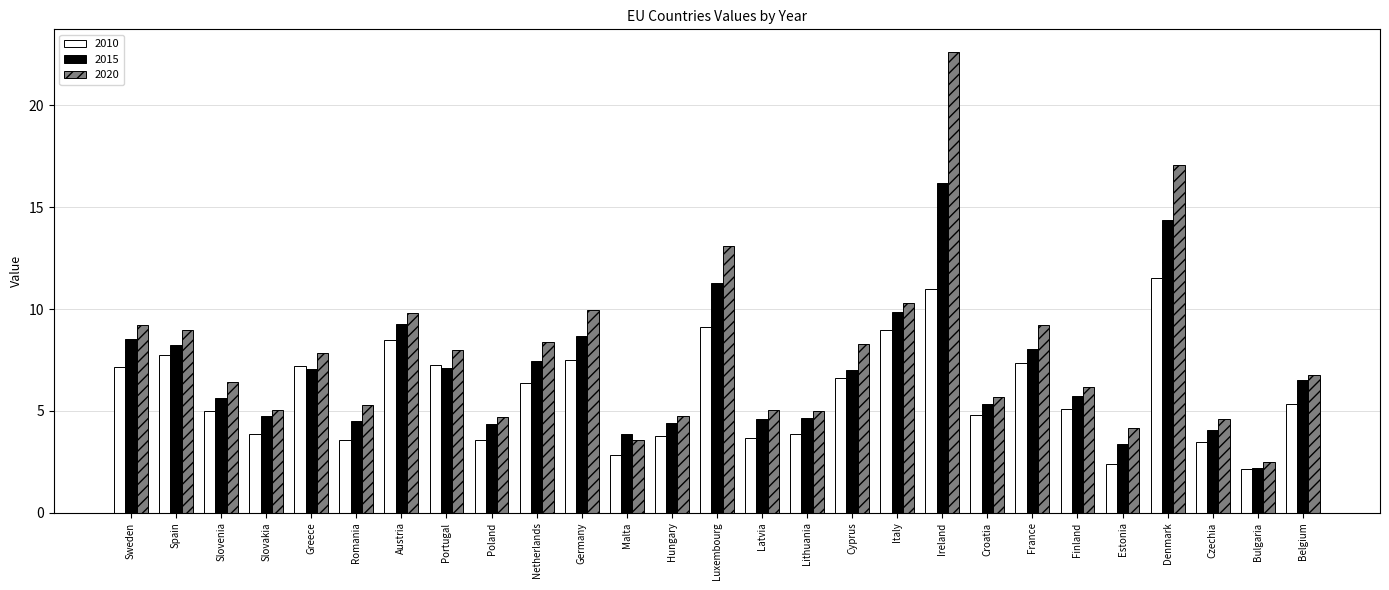

List the series in order of their peak value, lowest first.

2010, 2015, 2020